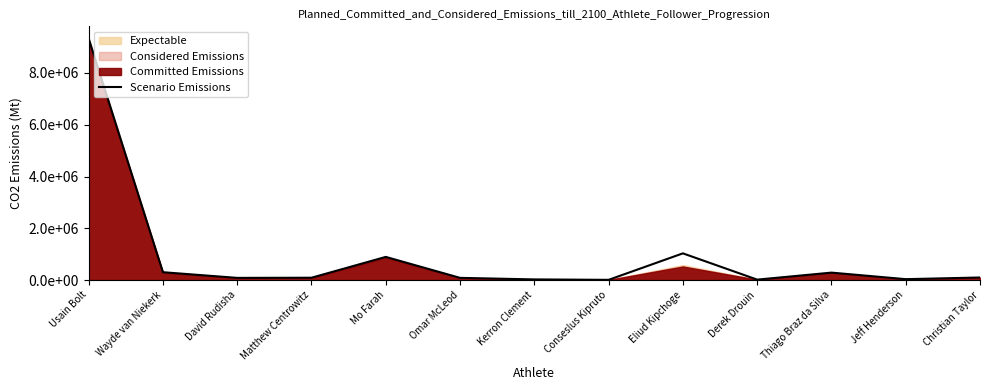

Is it true that the value at Kerron Clement is 24403?

True